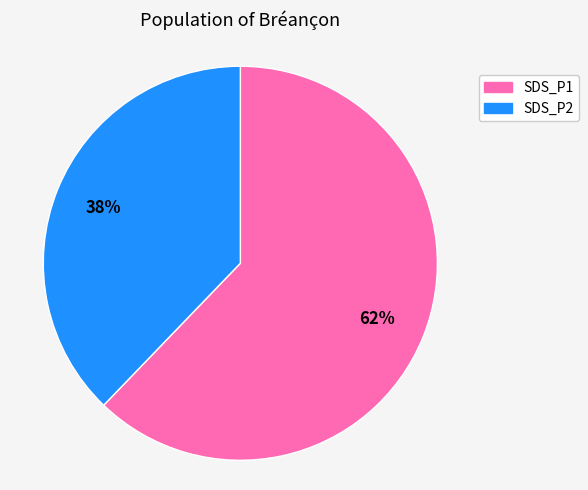

Do SDS_P2 and SDS_P1 together represent more than half of the pie?

Yes